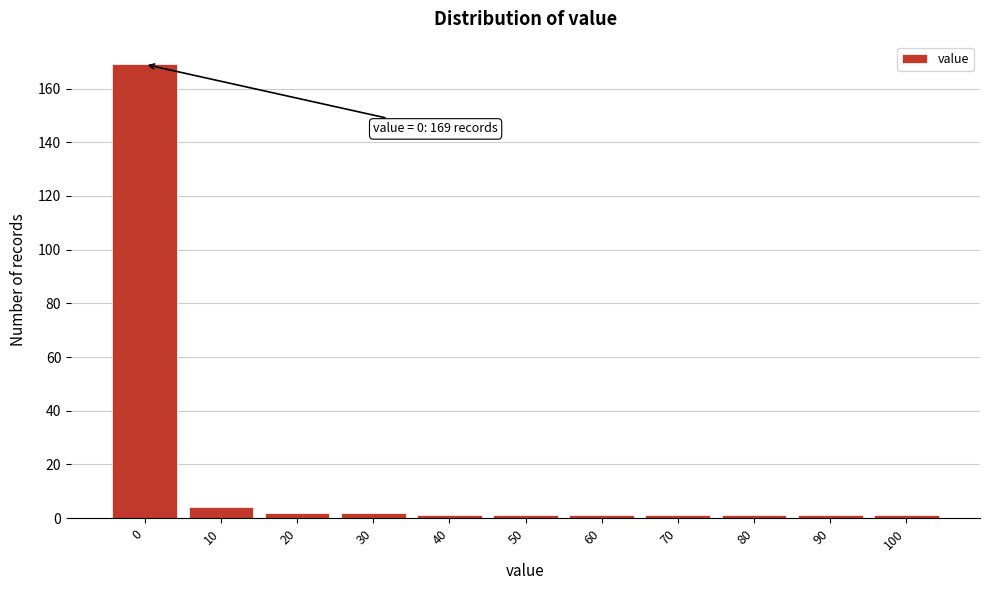

Reading left to right, transcribe all the data shown in this chart.

169	4	2	2	1	1	1	1	1	1	1